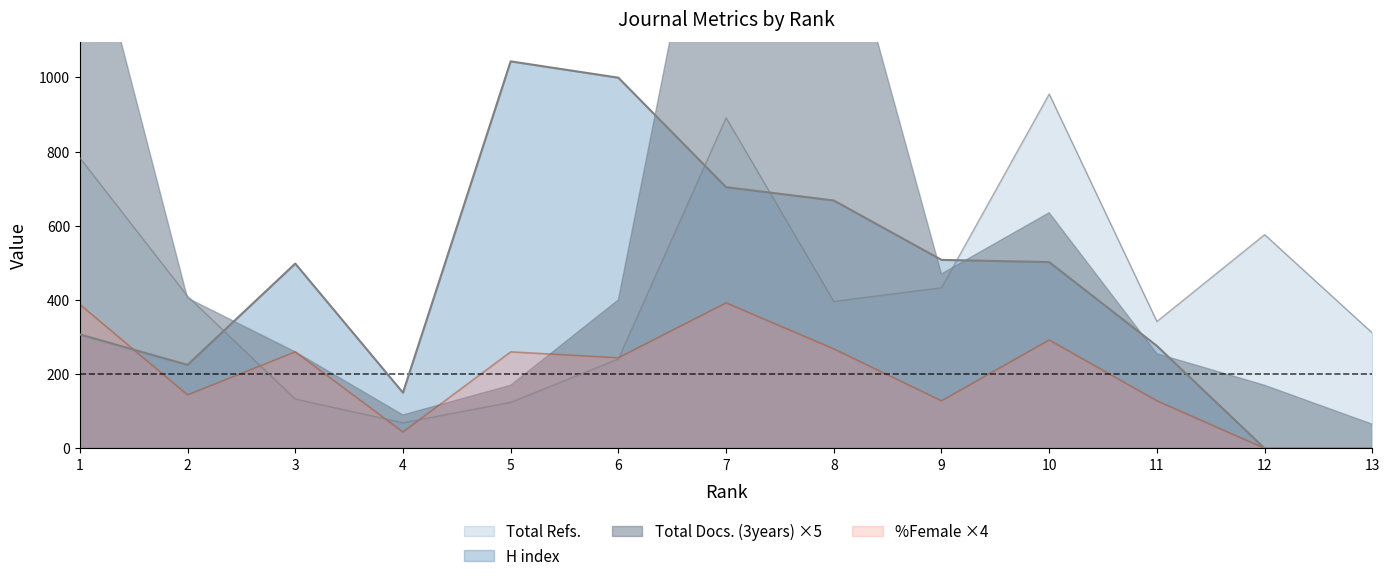

True or false: H index has a value of 294 at 2.

False